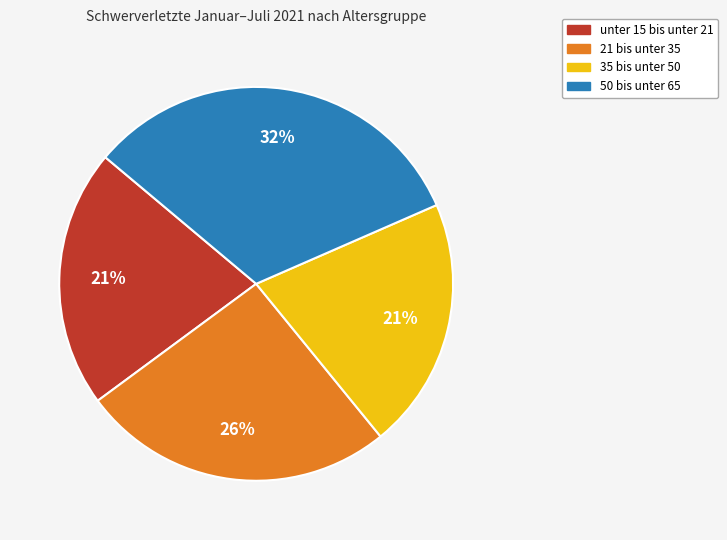

Is there a majority slice in this chart?

No